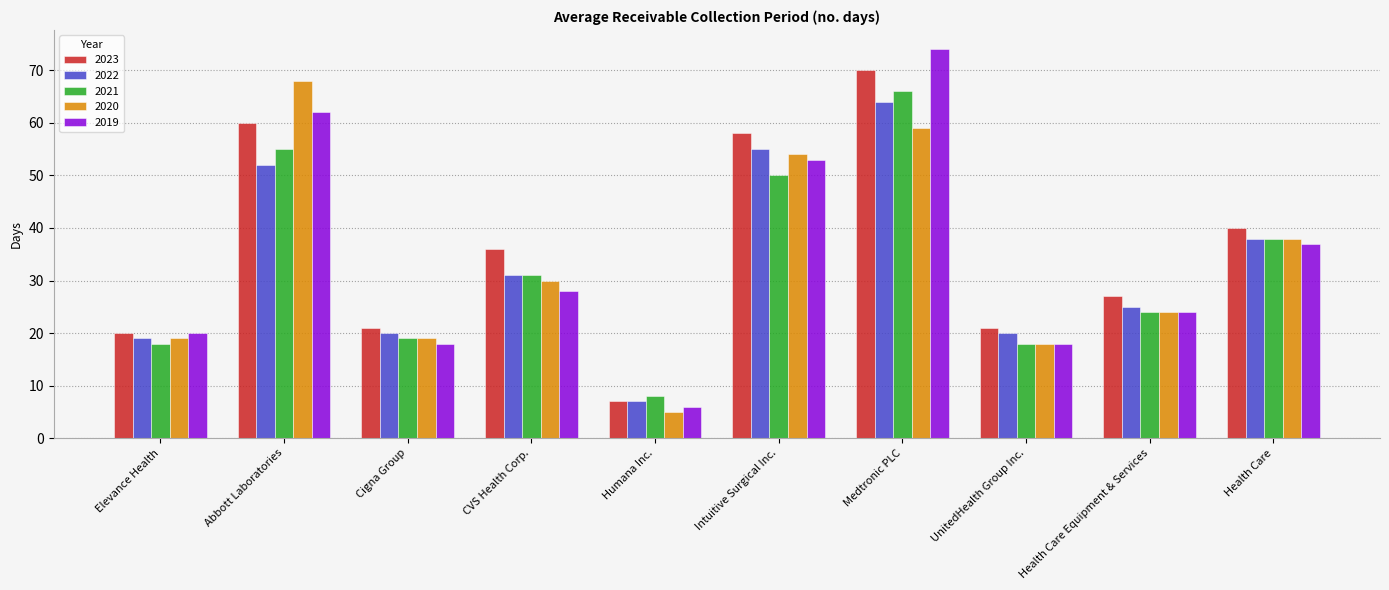

The value of 2019 at Health Care is 37. True or false?

True